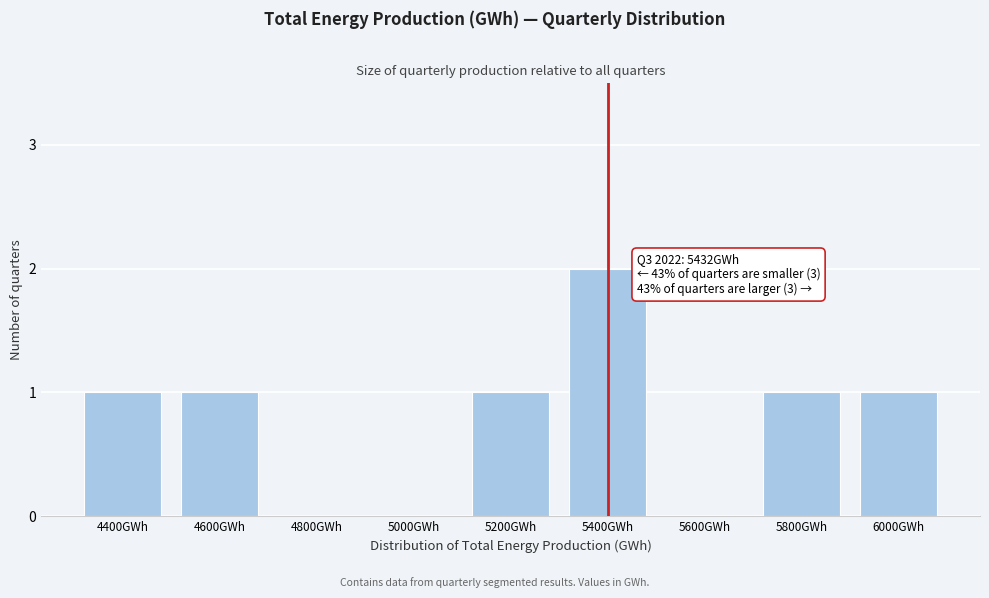

Reading left to right, extract all data points from this chart.

4400GWh=1	4600GWh=1	4800GWh=0	5000GWh=0	5200GWh=1	5400GWh=2	5600GWh=0	5800GWh=1	6000GWh=1